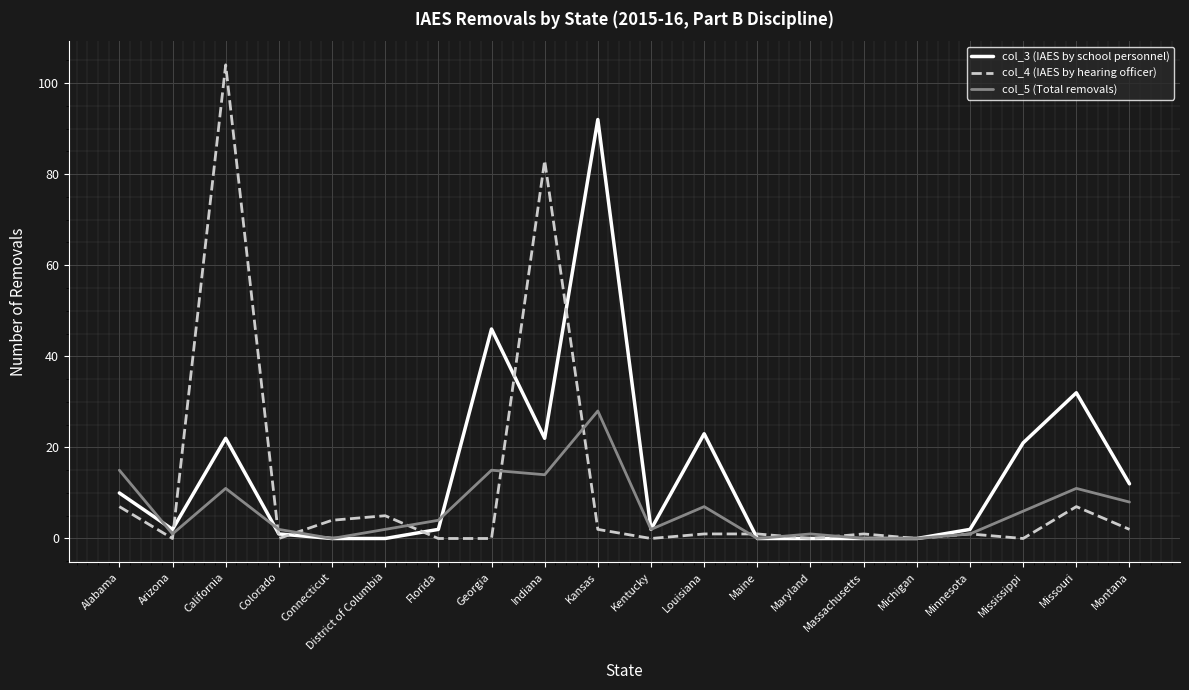

How many series are shown in this chart?

3